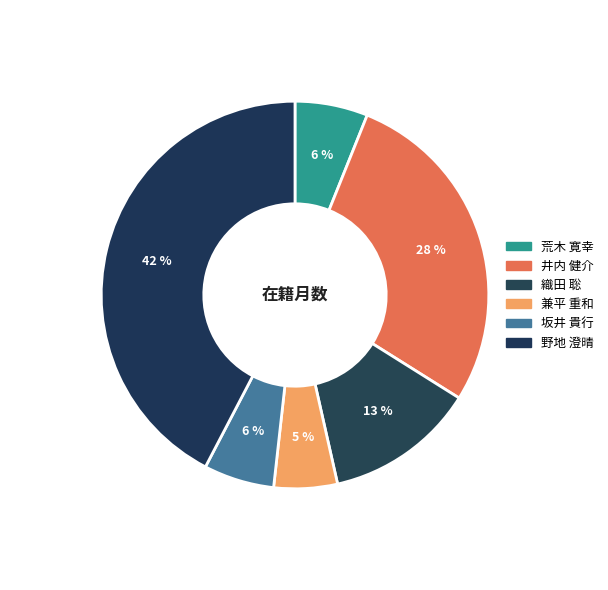

The 織田 聡 slice represents 21% of the pie. True or false?

False